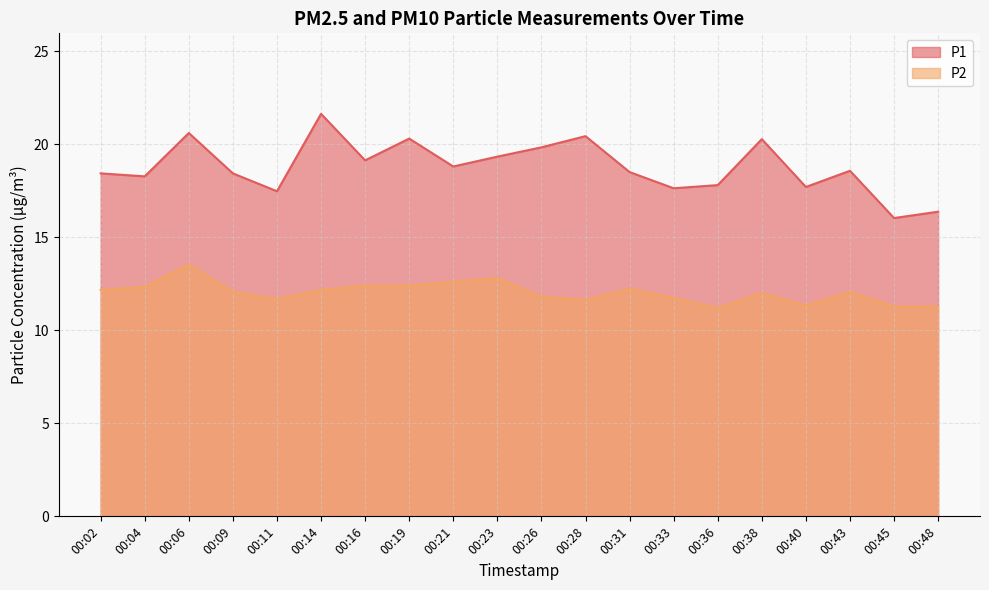

Between 00:43 and 00:45, which series saw the biggest shift?

P1